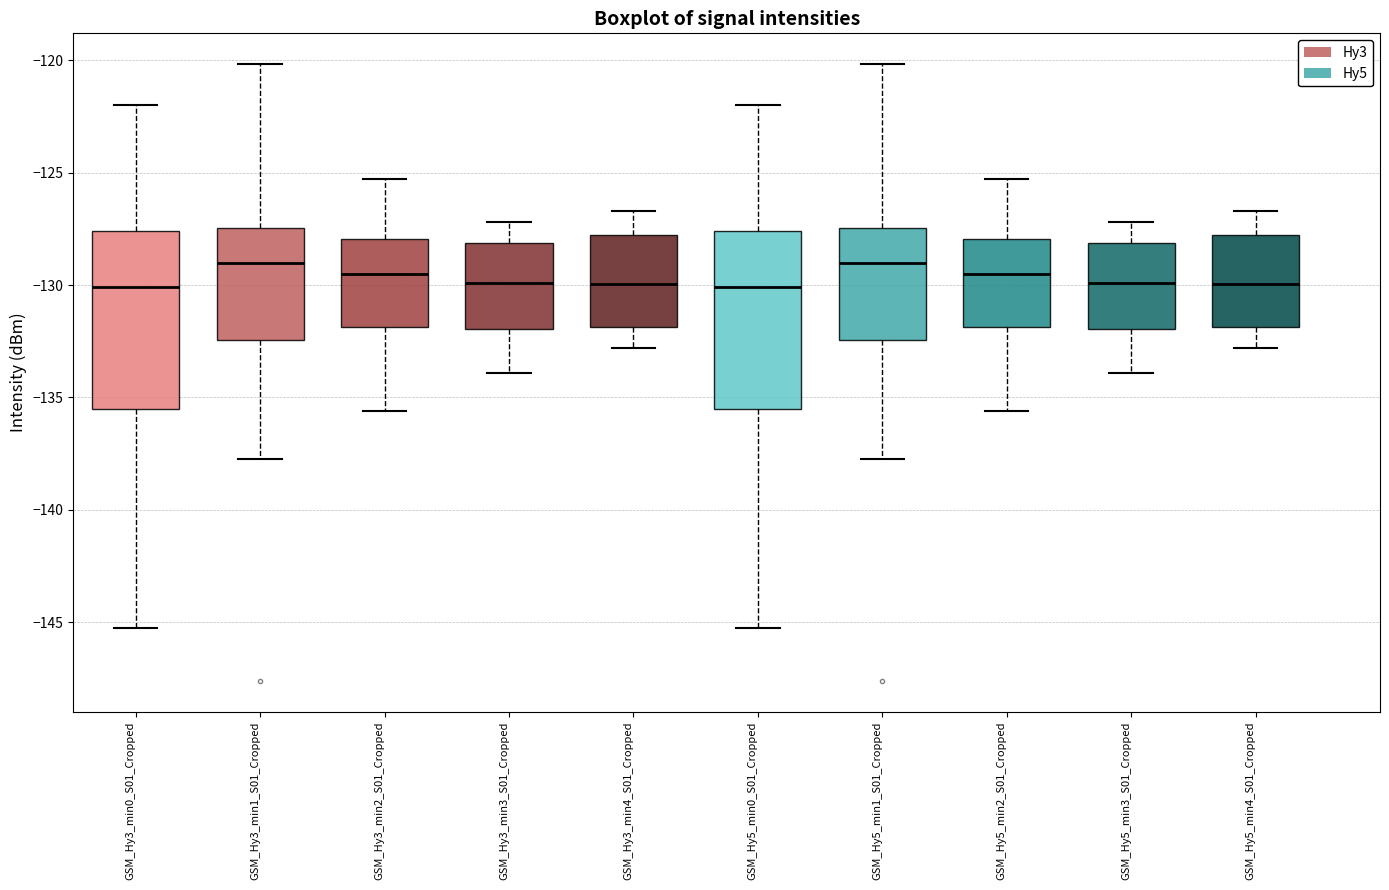

Where is the upper edge of the box for GSM_Hy3_min0_S01_Cropped on the y-axis? The values are not printed on the chart, so give them approximately, as read against the axis.

-127.5